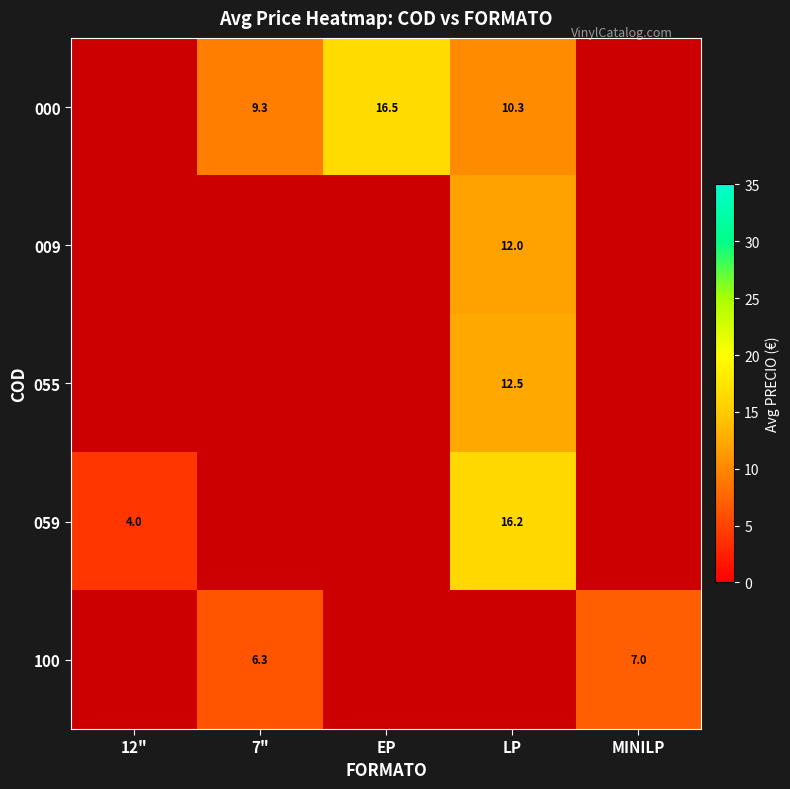

What is the smallest value displayed?

4.0